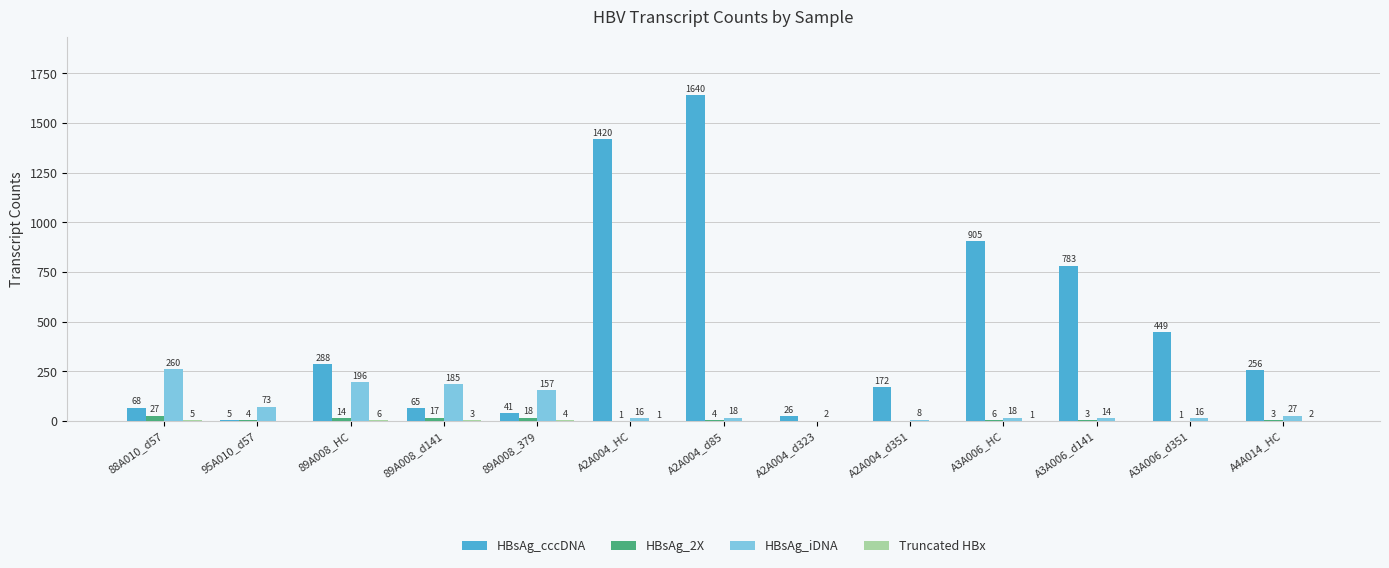

What is the total value across all series at 89A008_d141?

270